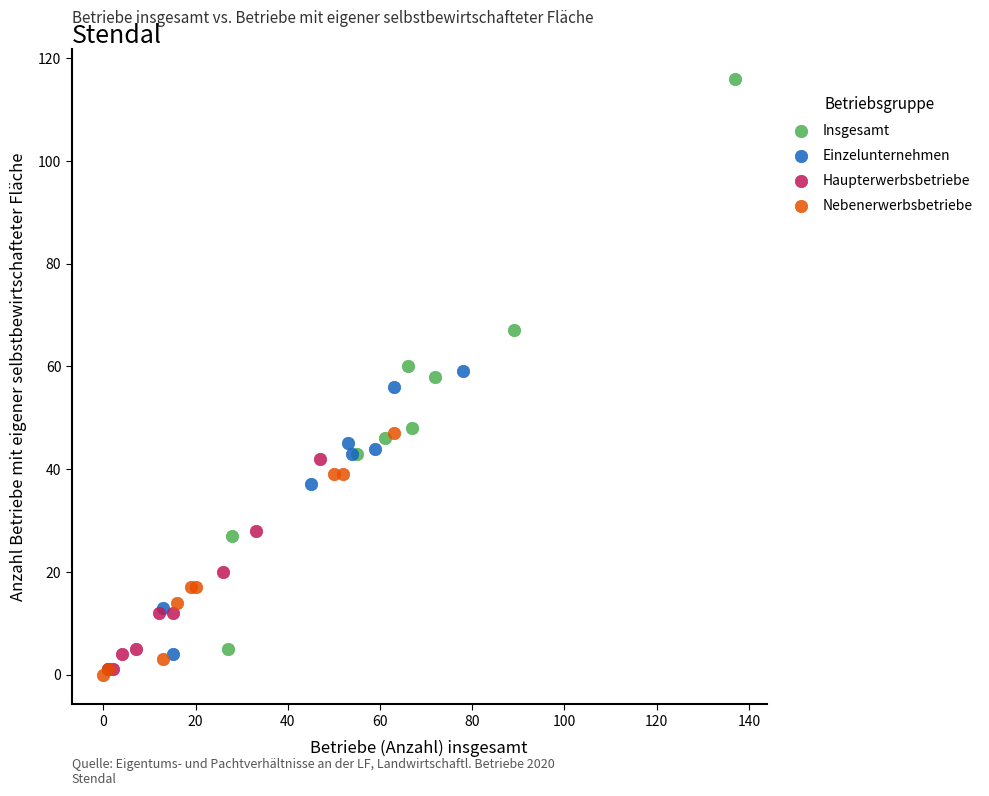

What are all the series names shown in the legend?

Insgesamt, Einzelunternehmen, Haupterwerbsbetriebe, Nebenerwerbsbetriebe